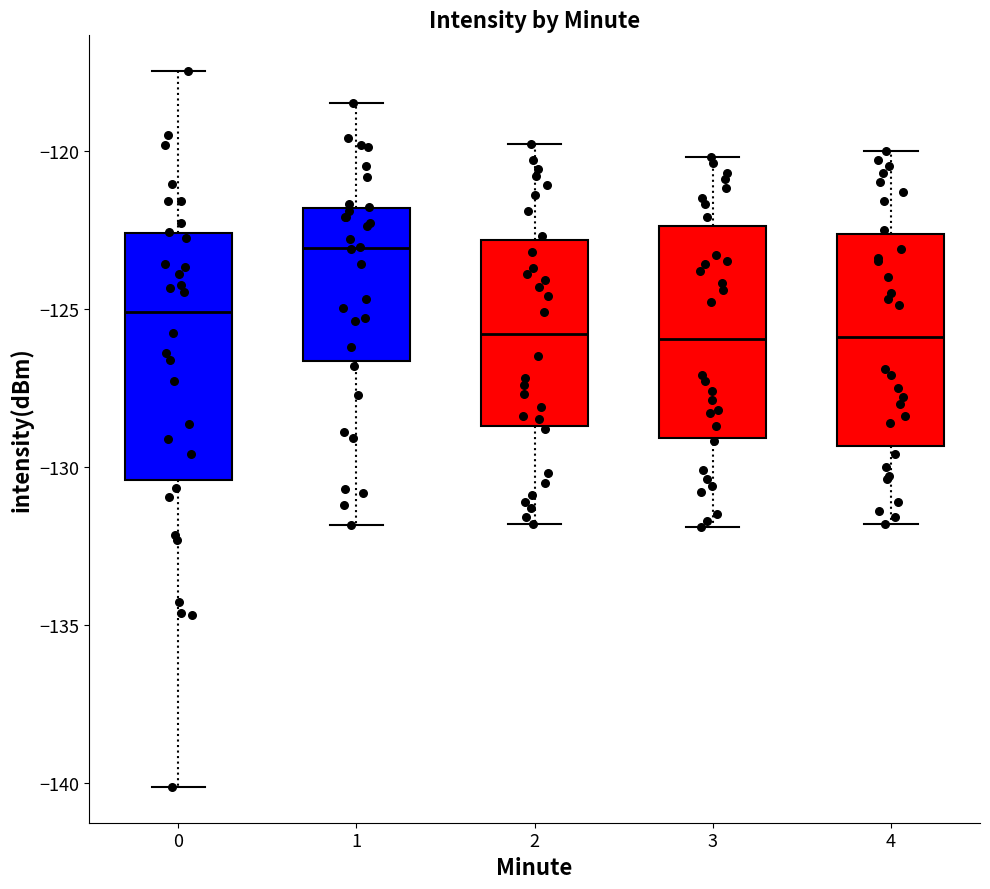

Comparing the boxes themselves (not the whiskers), which one is the tallest?

0